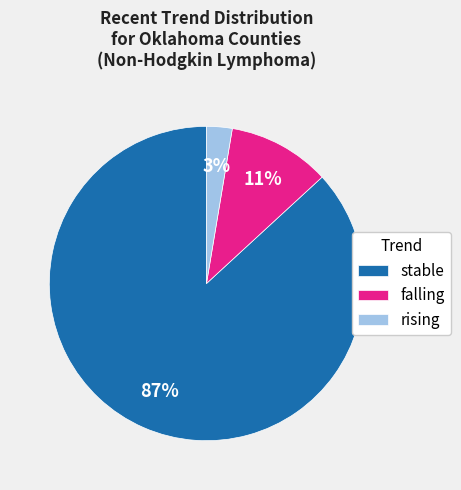

Do rising and stable together represent more than half of the pie?

Yes